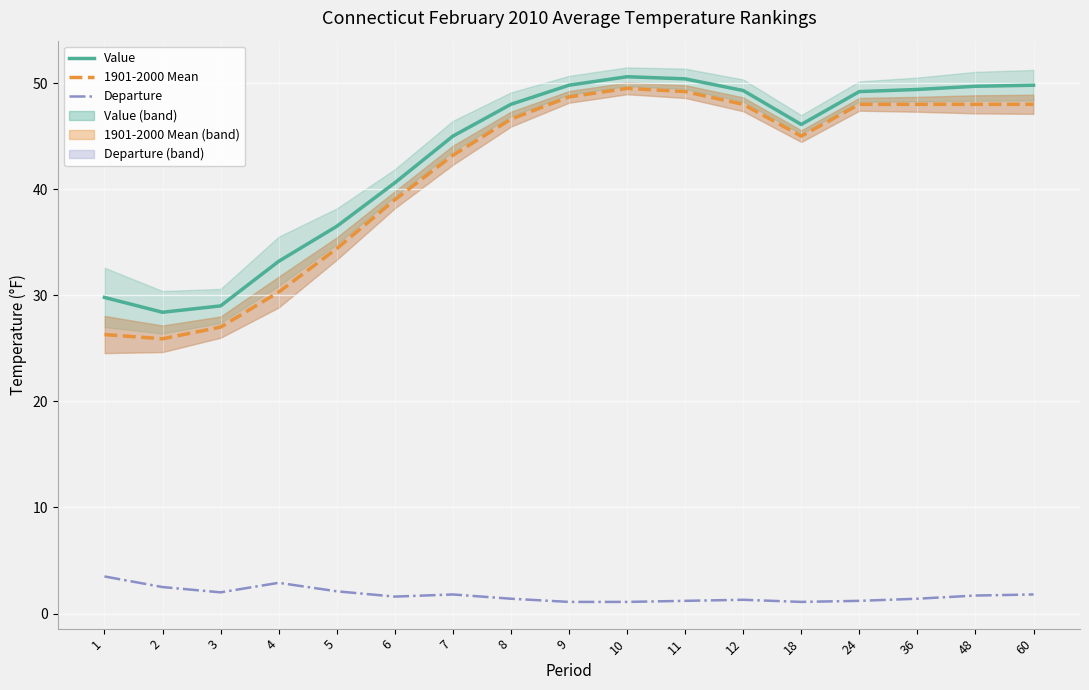

Which series has the largest range (max minus min)?

1901-2000 Mean